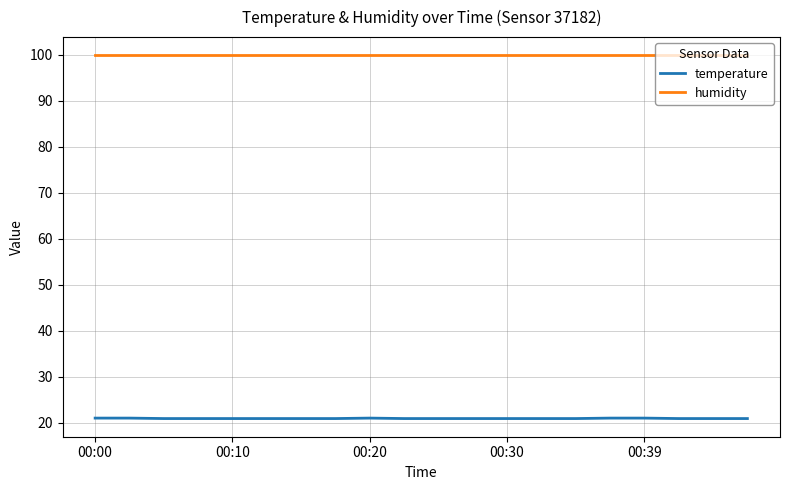

Rank the series by their maximum value, from highest to lowest.

humidity, temperature